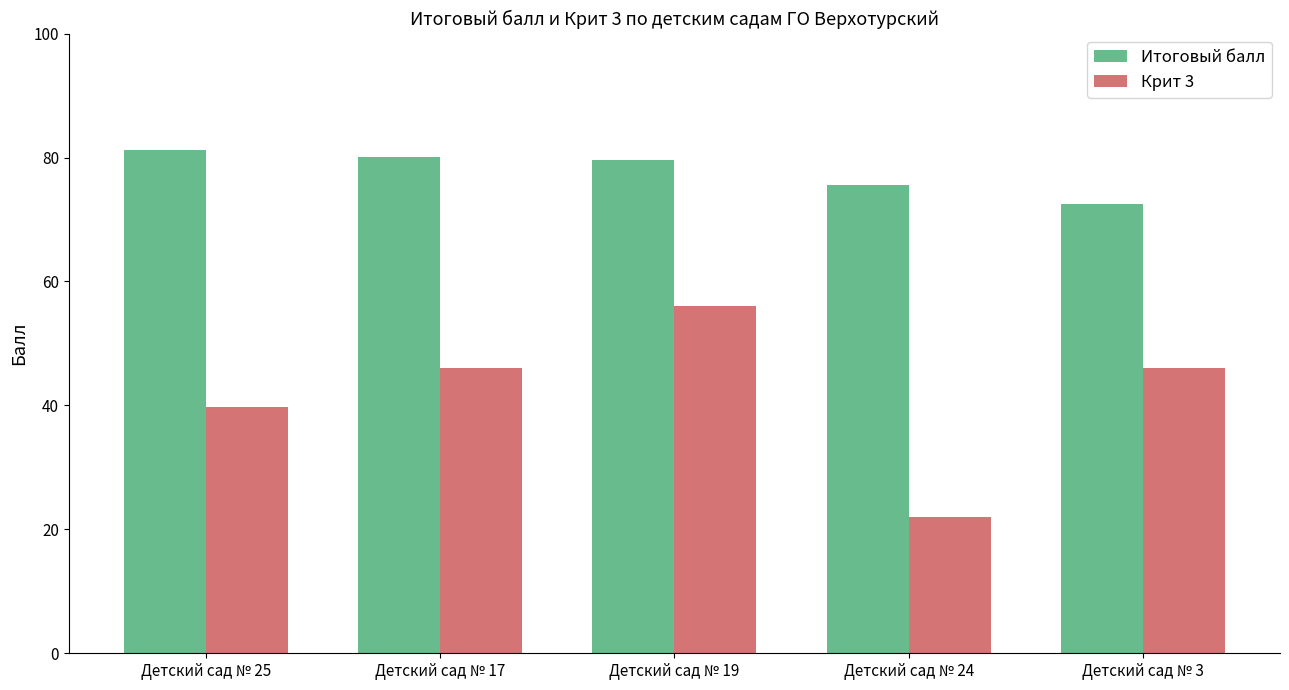

At which category does the chart reach its peak across all series?

Детский сад № 25